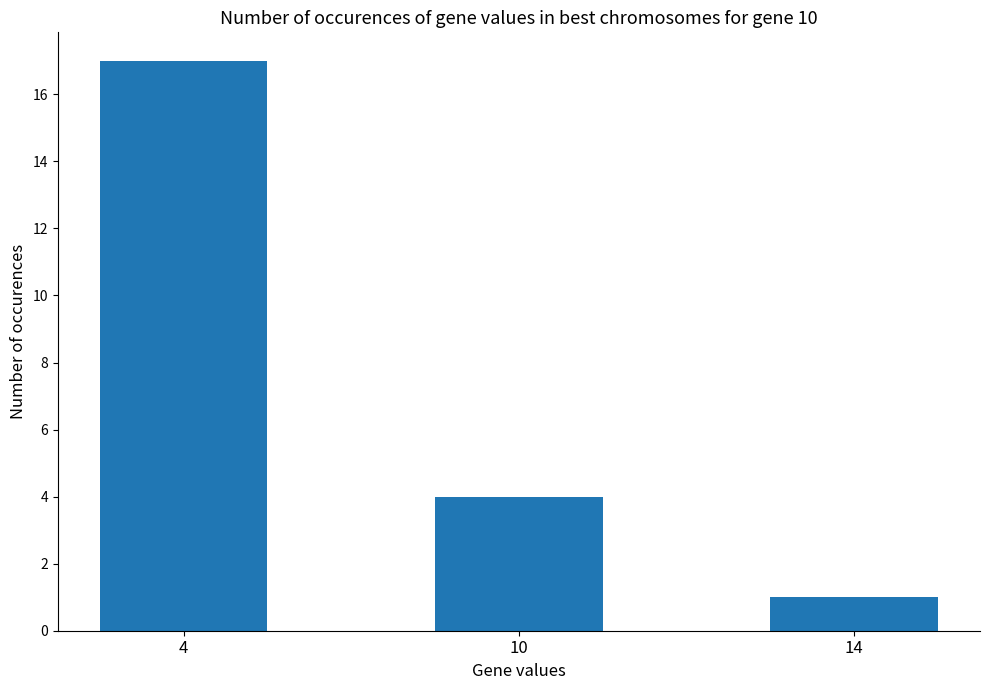

Rank the categories by value from lowest to highest.

14, 10, 4